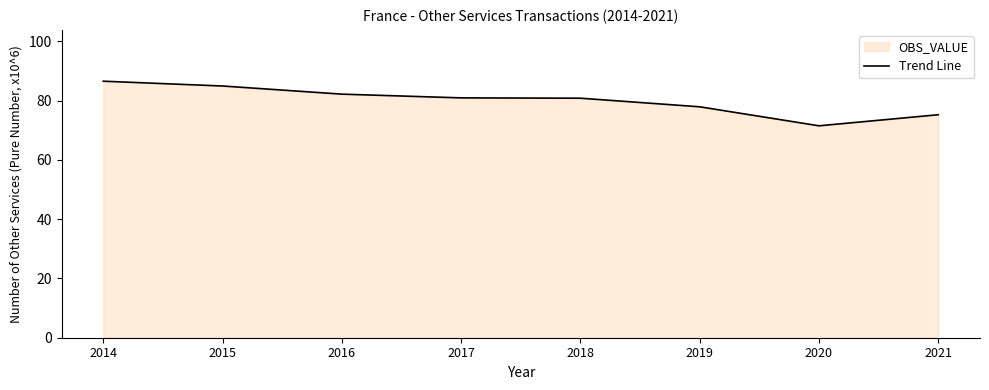

Reading left to right, what are all the values shown in this chart?

86.6	84.9	82.2	80.9	80.8	77.9	71.5	75.3